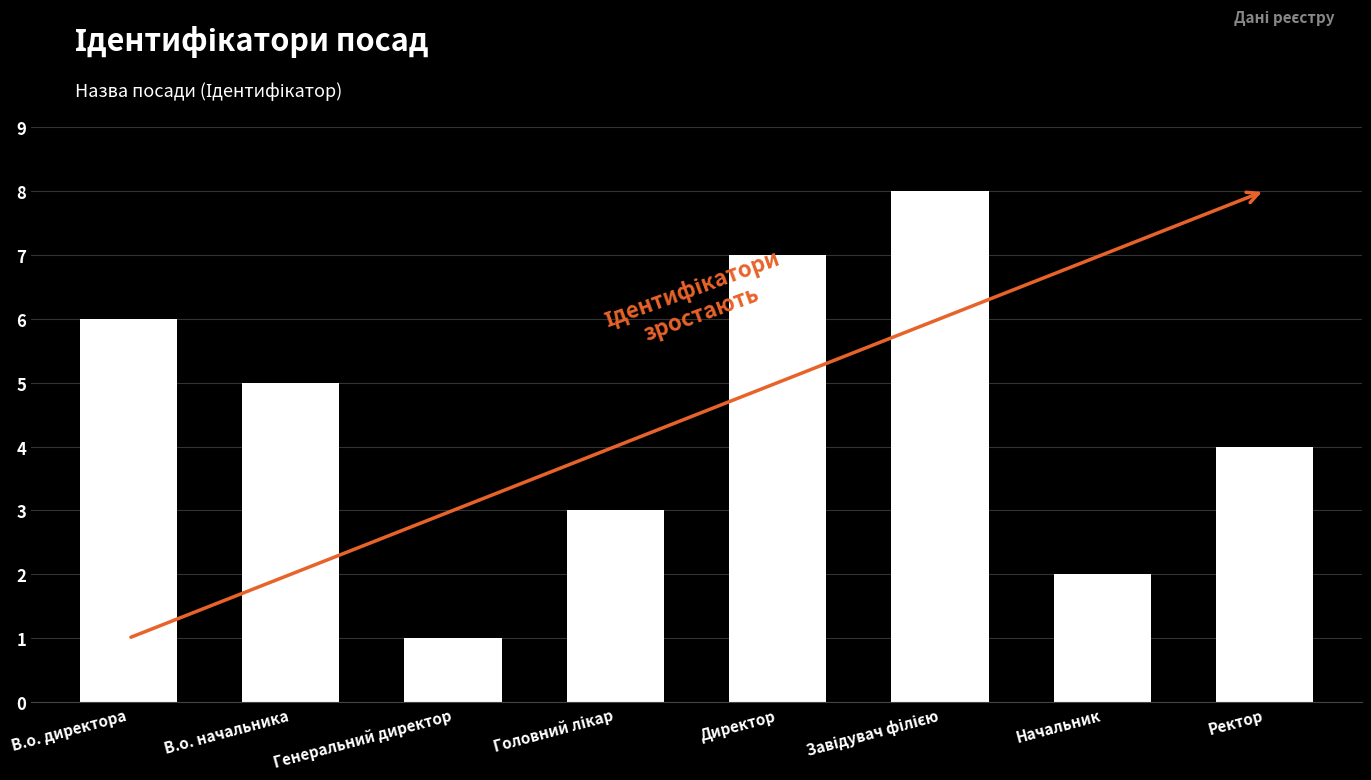

What position from the left is Директор?

5